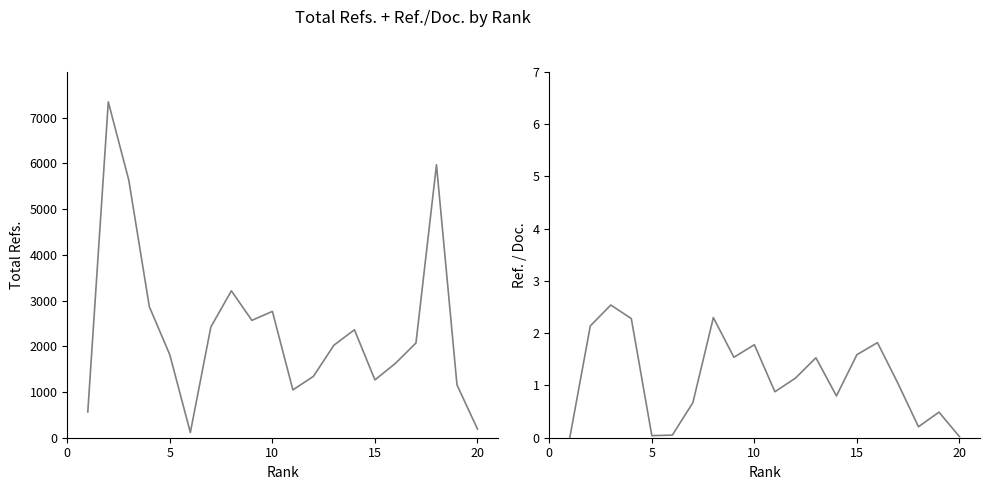

True or false: Ref. / Doc. and Total Refs. intersect in this chart.

False